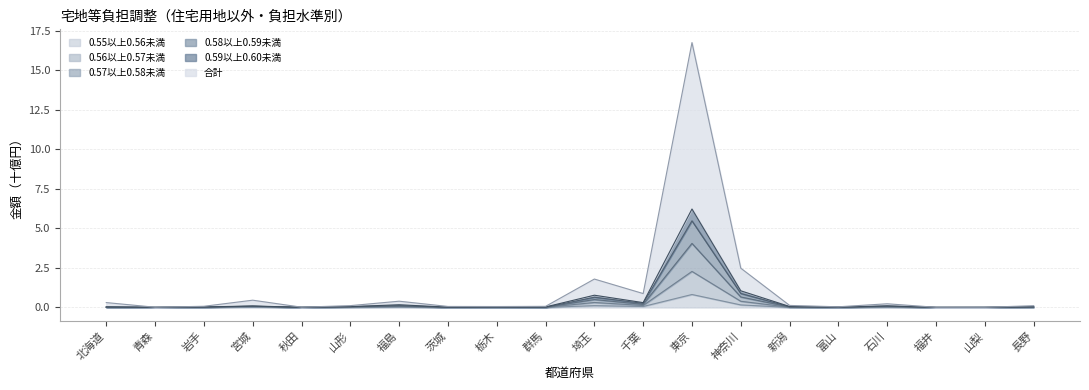

What is the total value across all series at 埼玉?

1.8